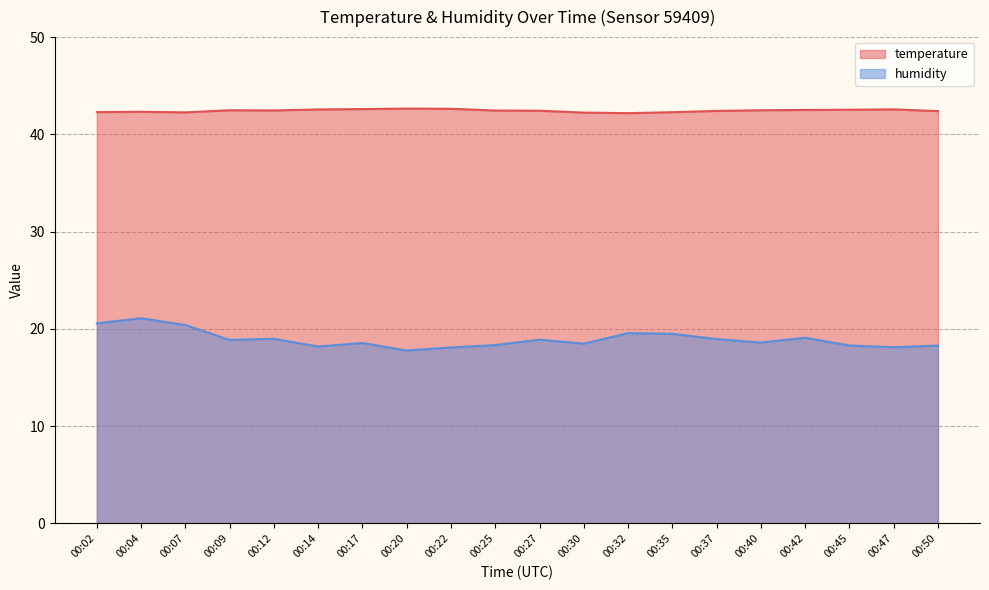

What is the maximum value shown in the chart?

42.6